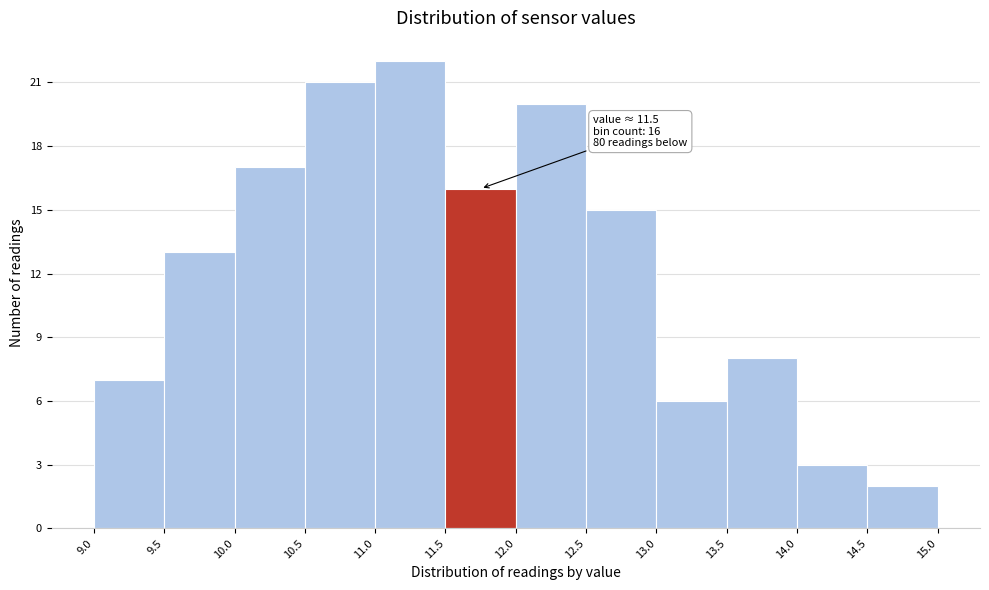

Over which range of the x-axis is the bar tallest?

11.0 to 11.5